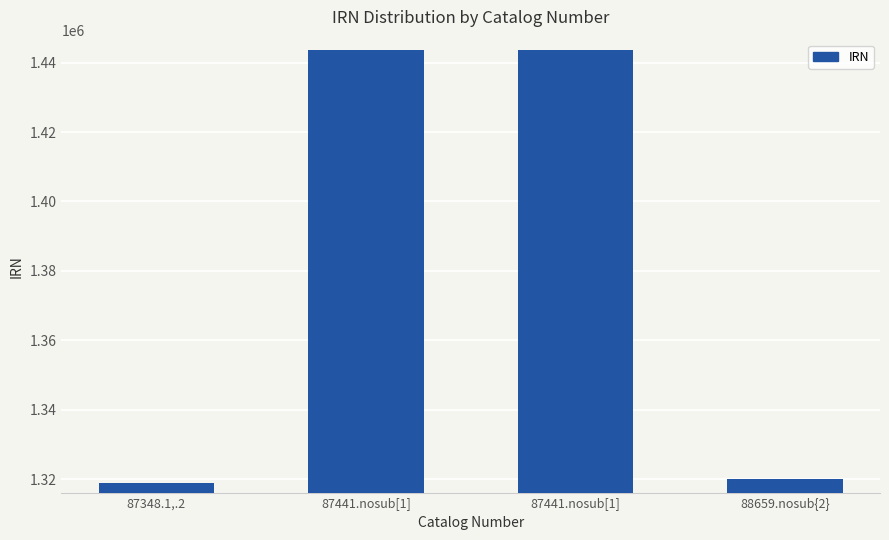

Does the chart contain any negative values?

No